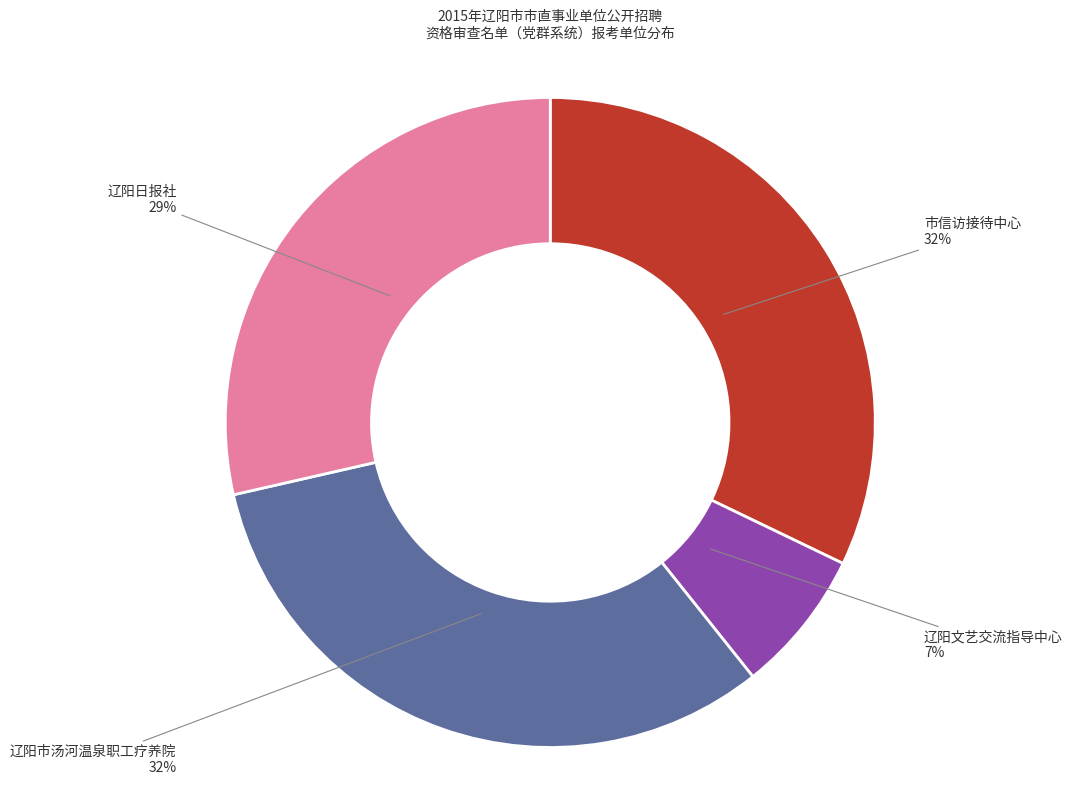

To the nearest percent, what is the average slice percentage?

25%